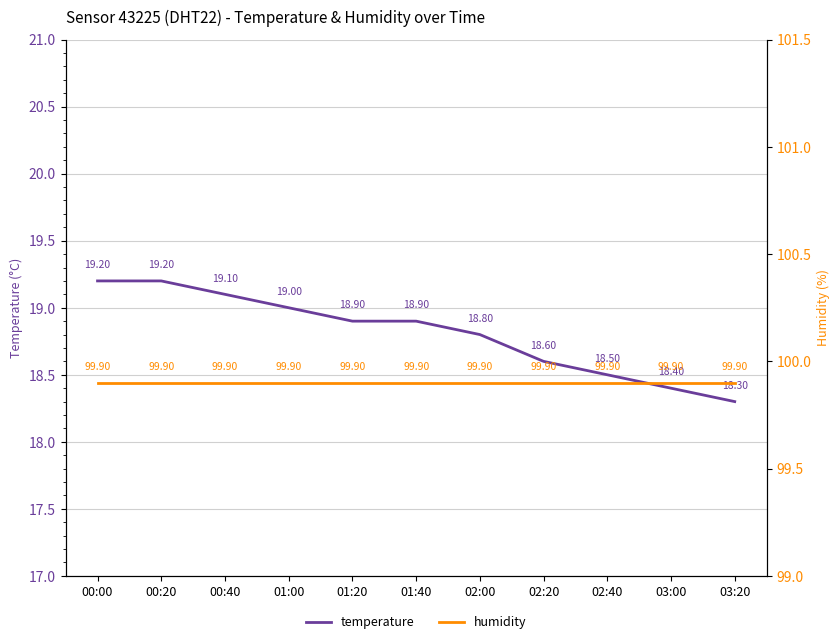

The value of humidity at 00:00 is 40.4. True or false?

False